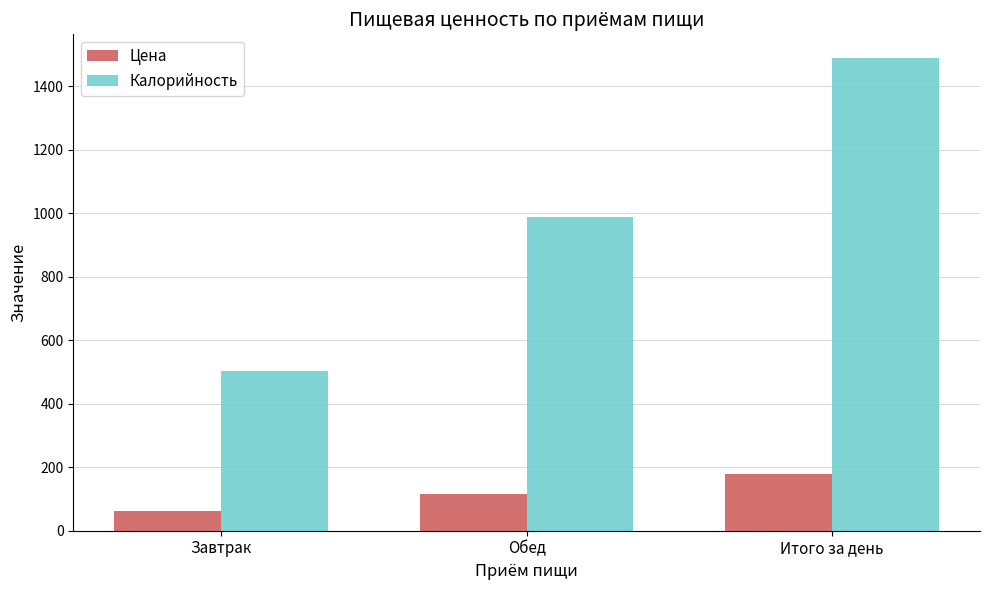

What is the sum of all Калорийность values?

2979.4